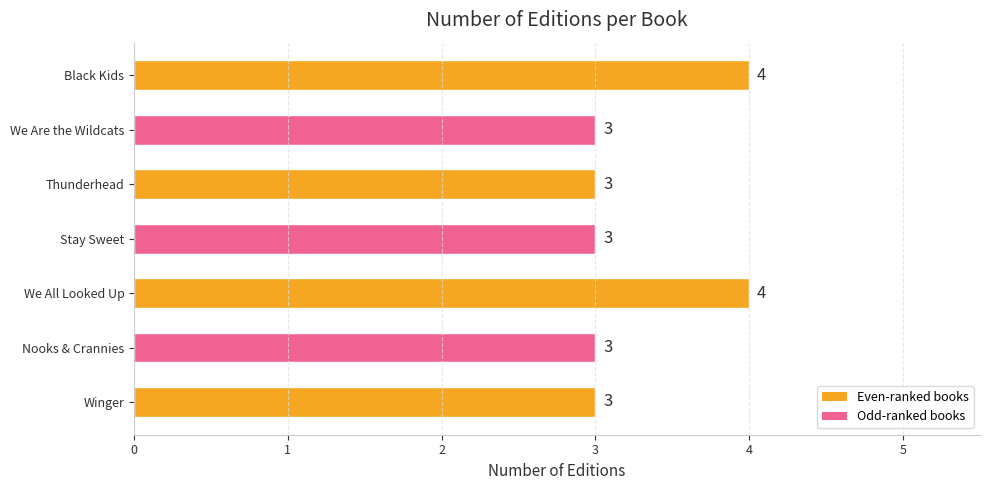

Reading top to bottom, list all the values displayed in this chart.

4	3	3	3	4	3	3